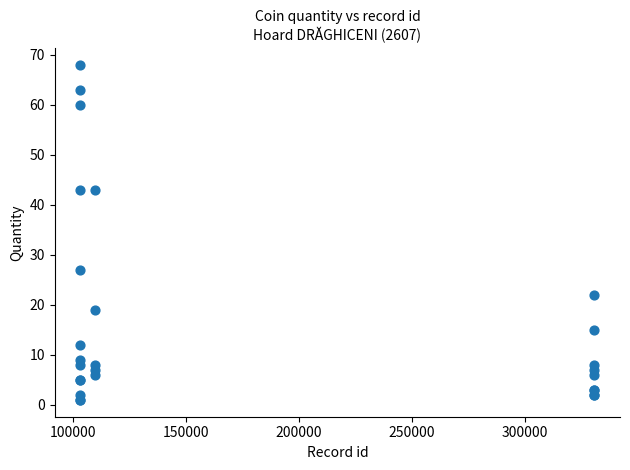

What Y value in the scatter plot is closest to 34?

27